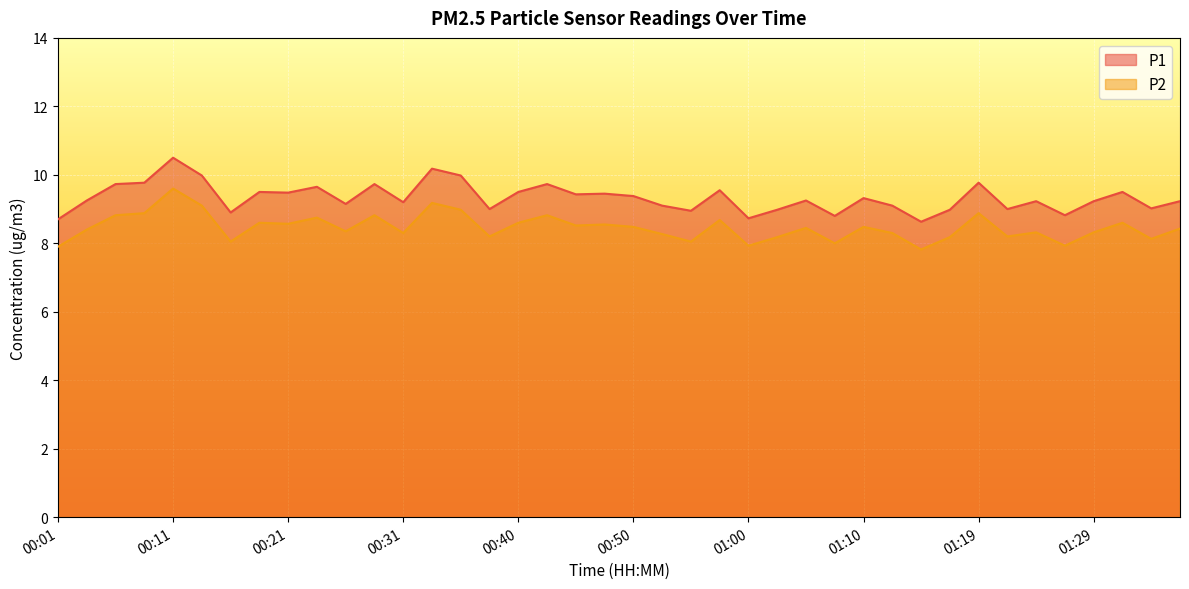

At how many categories does at least one series exceed 9?

29